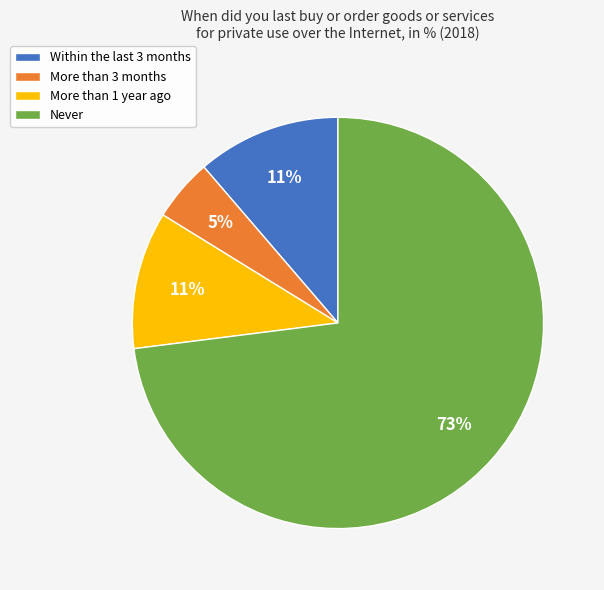

Does Never account for over 50% of the chart?

Yes